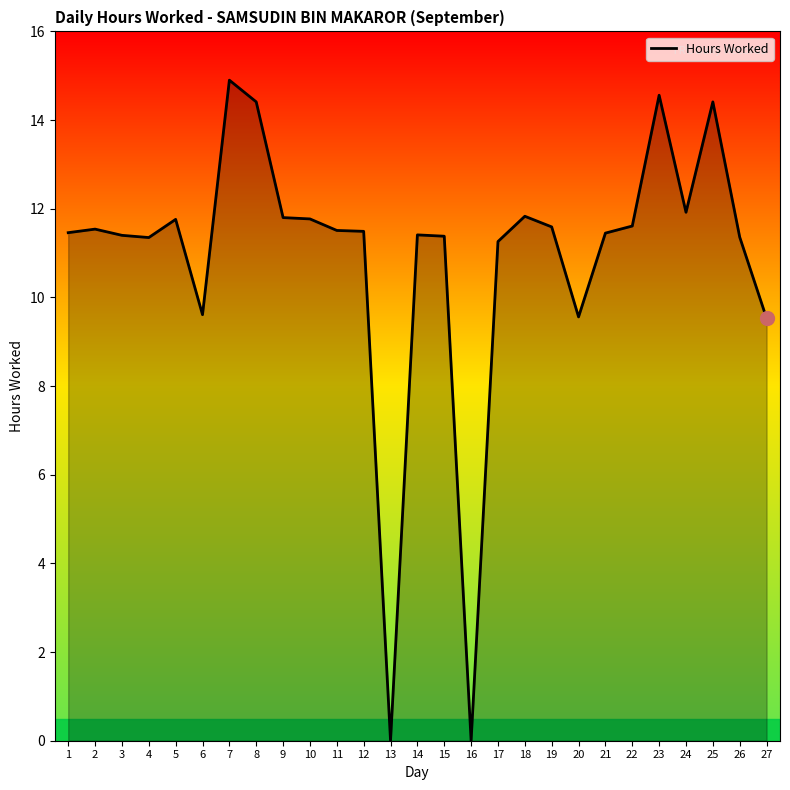

Approximately how many times larger is the value at 24 compared to 7?

0.8